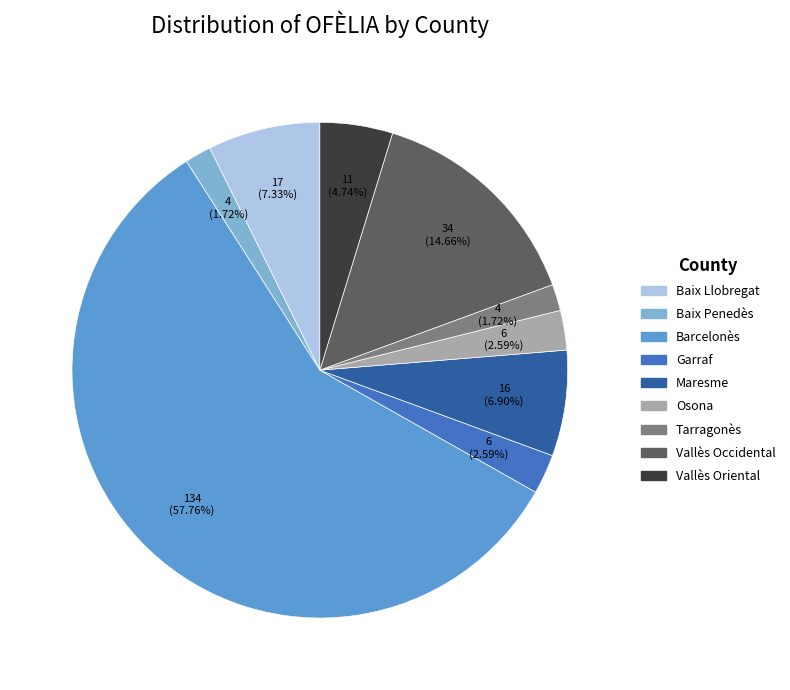

To the nearest percent, what portion does Barcelonès represent?

58%